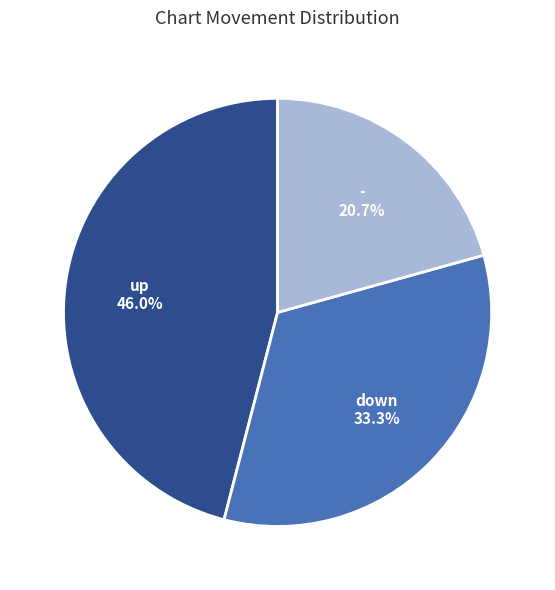

Does any single category account for the majority?

No